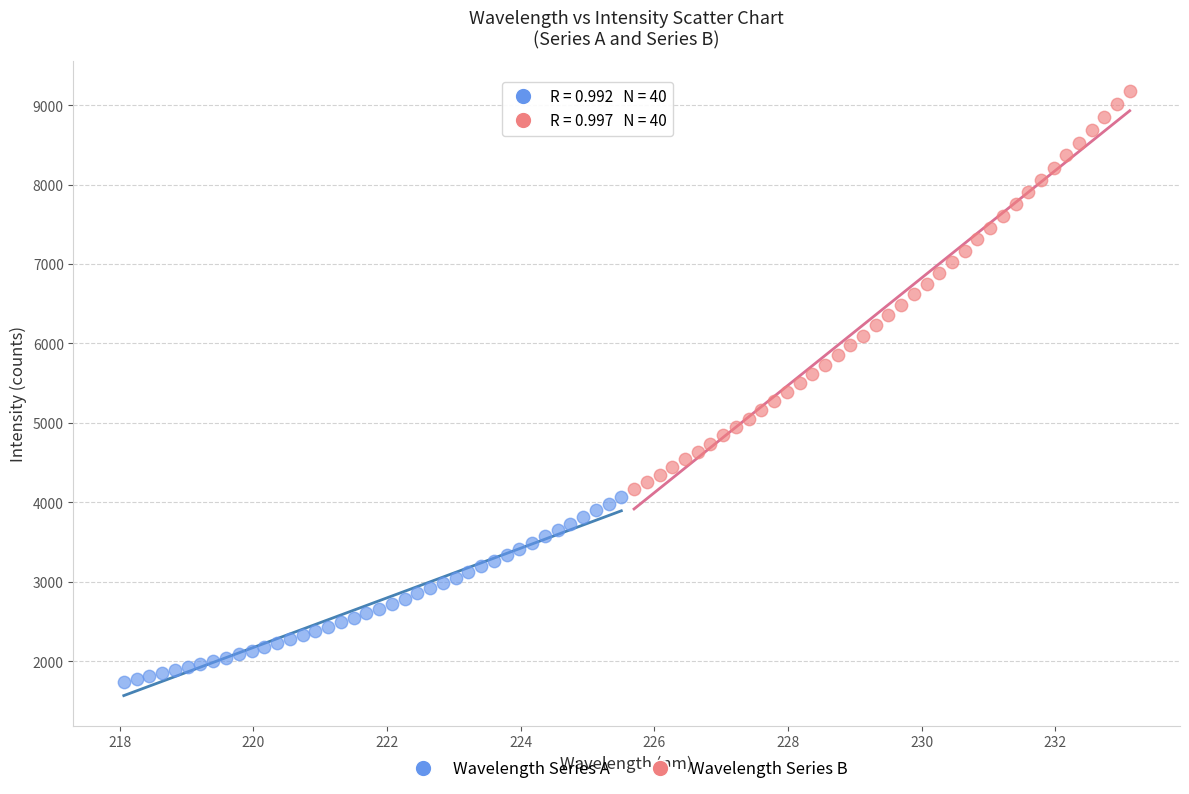

Which series reaches the minimum Y coordinate?

Wavelength Series A